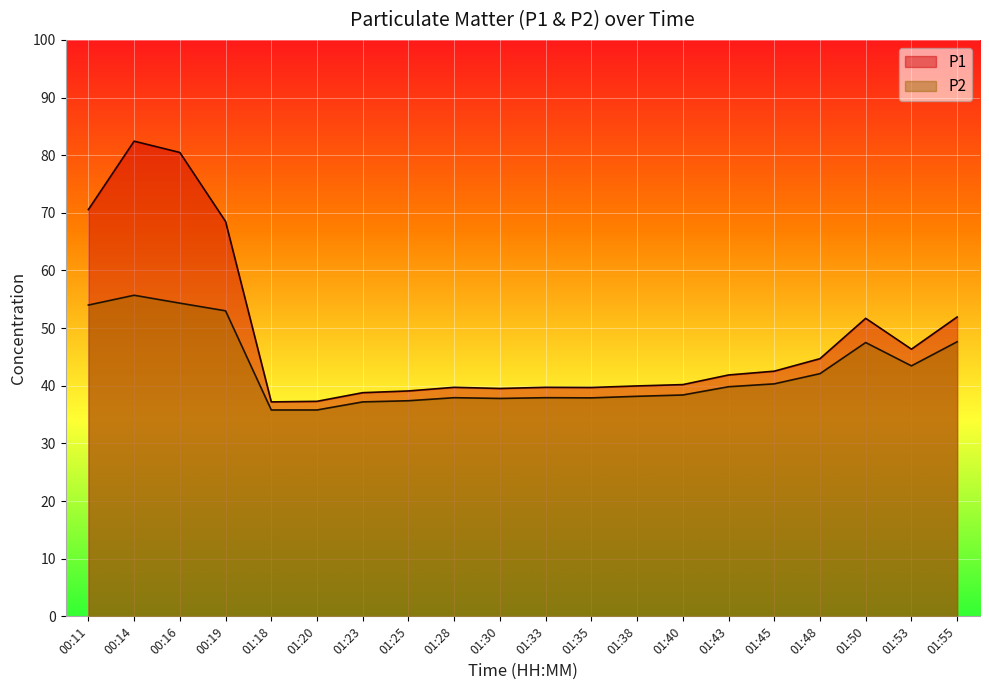

Is it true that P2 equals 37.9 at 01:28?

True